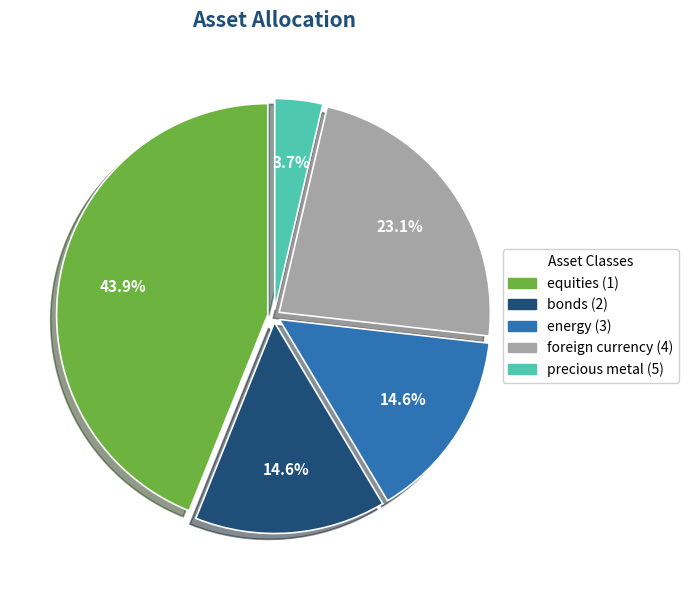

To the nearest percent, what is the difference between the largest and smallest slice percentages?

40%